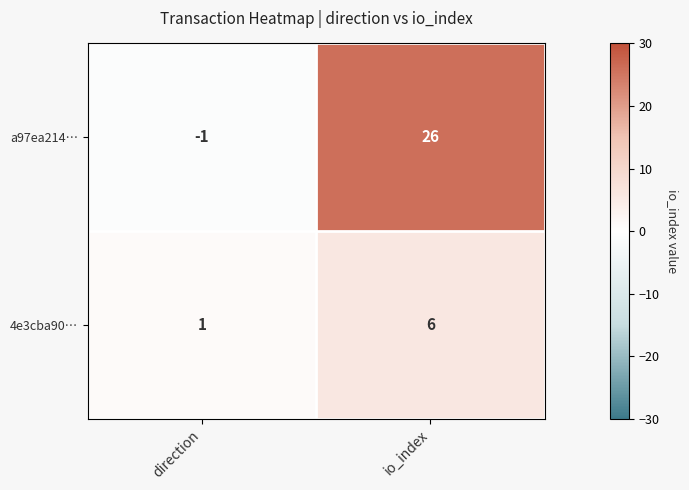

What is the difference between the maximum and minimum values in the 4e3cba90… series?

5